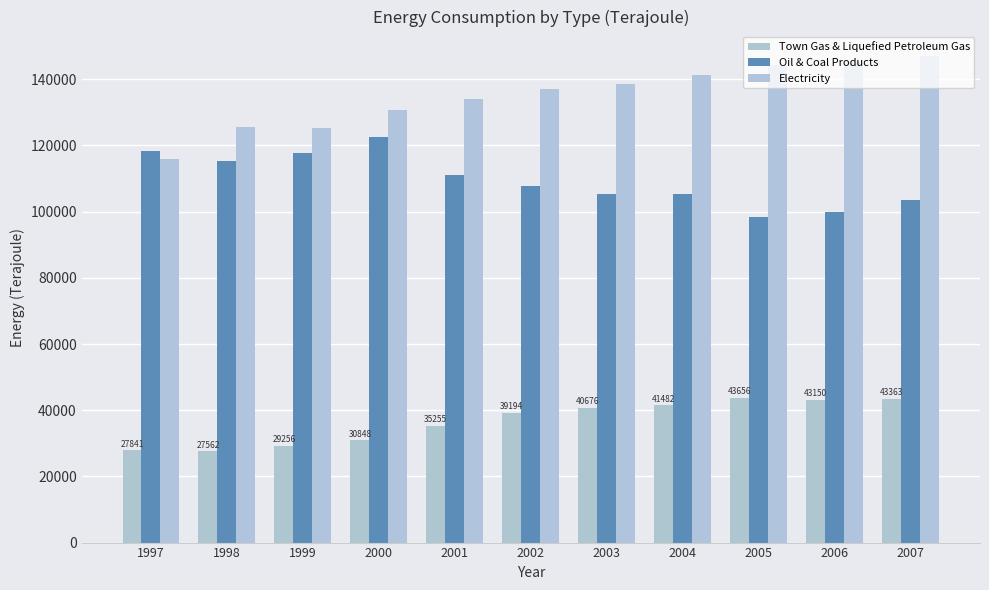

How many values in the Electricity series are below 137112?

5